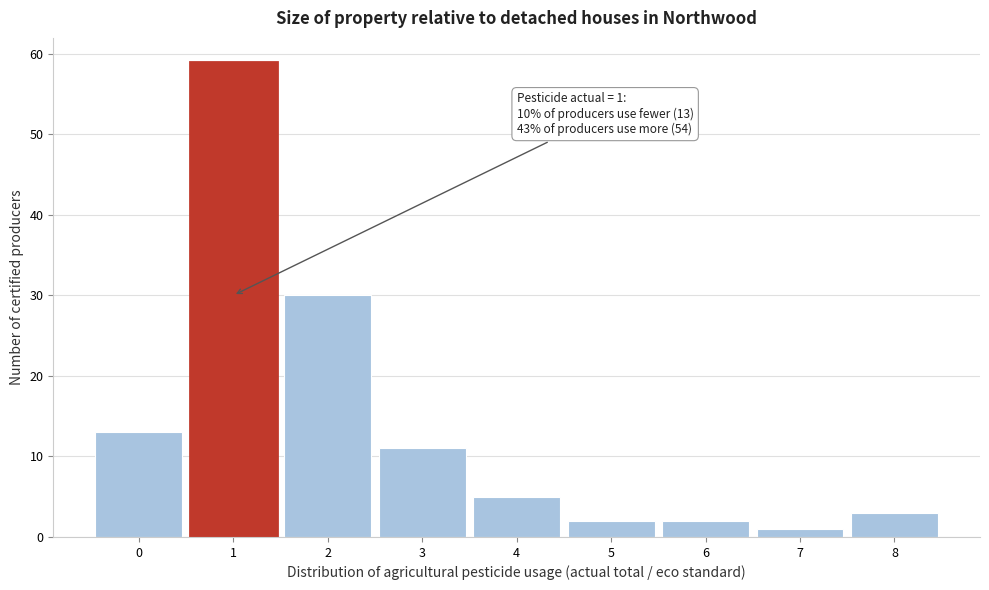

Which range on the x-axis has the tallest bar?

0.5 to 1.5